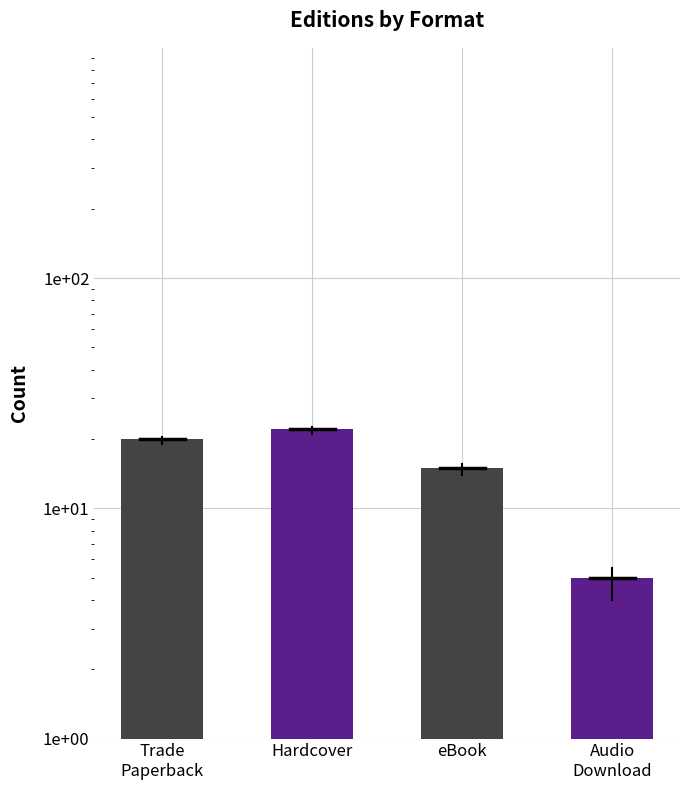

Rank the categories by value from lowest to highest.

Audio
Download, eBook, Trade
Paperback, Hardcover